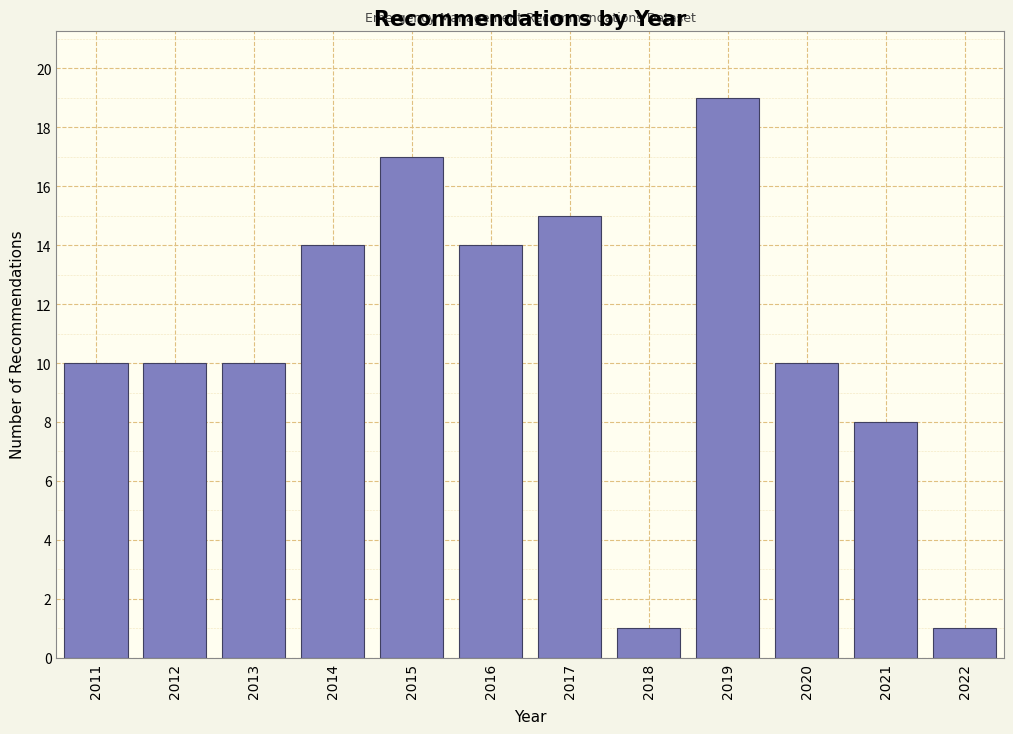

Reading left to right, transcribe all the data shown in this chart.

2011=10	2012=10	2013=10	2014=14	2015=17	2016=14	2017=15	2018=1	2019=19	2020=10	2021=8	2022=1